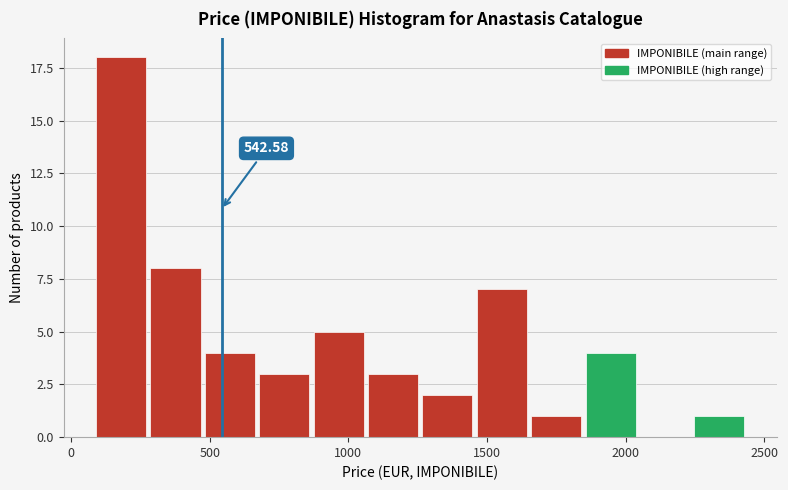

Around what value on the x-axis is the tallest bar? Give the approximate position of its centre, as read against the axis.

200